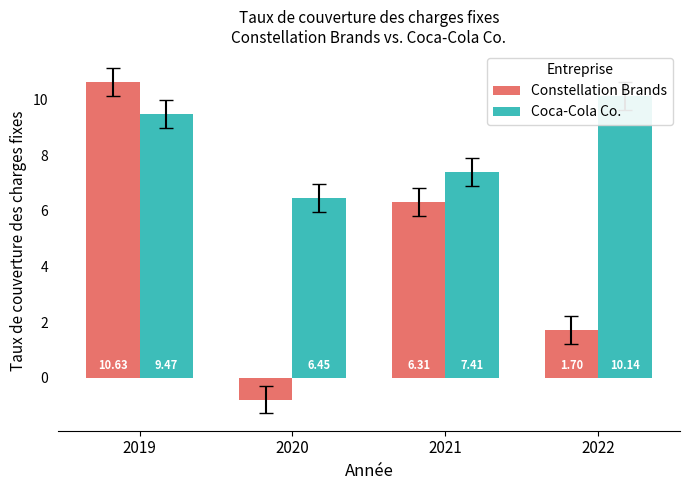

Rank the series by their maximum value, from lowest to highest.

Coca-Cola Co., Constellation Brands